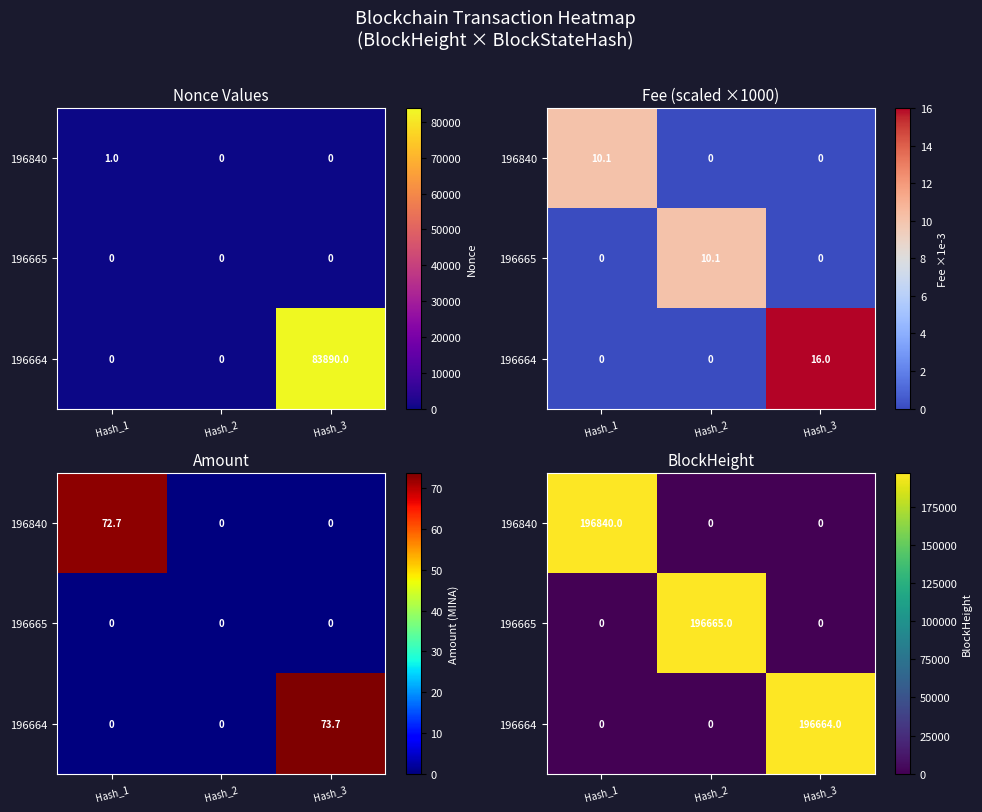

At which category does the chart reach its minimum across all series?

Hash_2